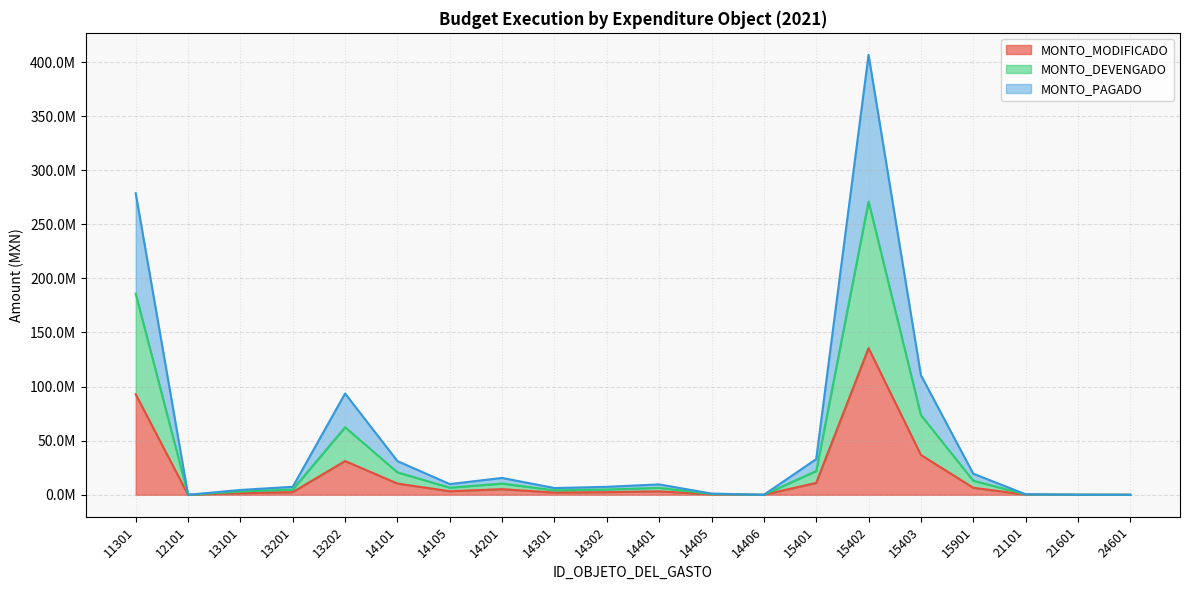

How many categories are shown in the chart?

20